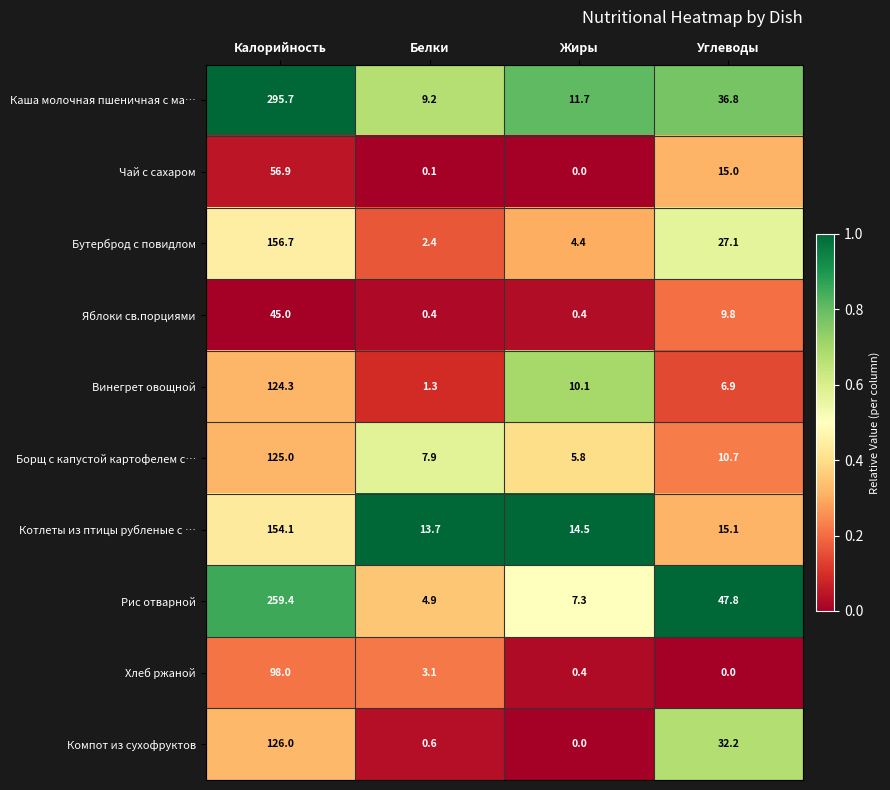

What is the maximum value for Котлеты из птицы рубленые с …?

154.1